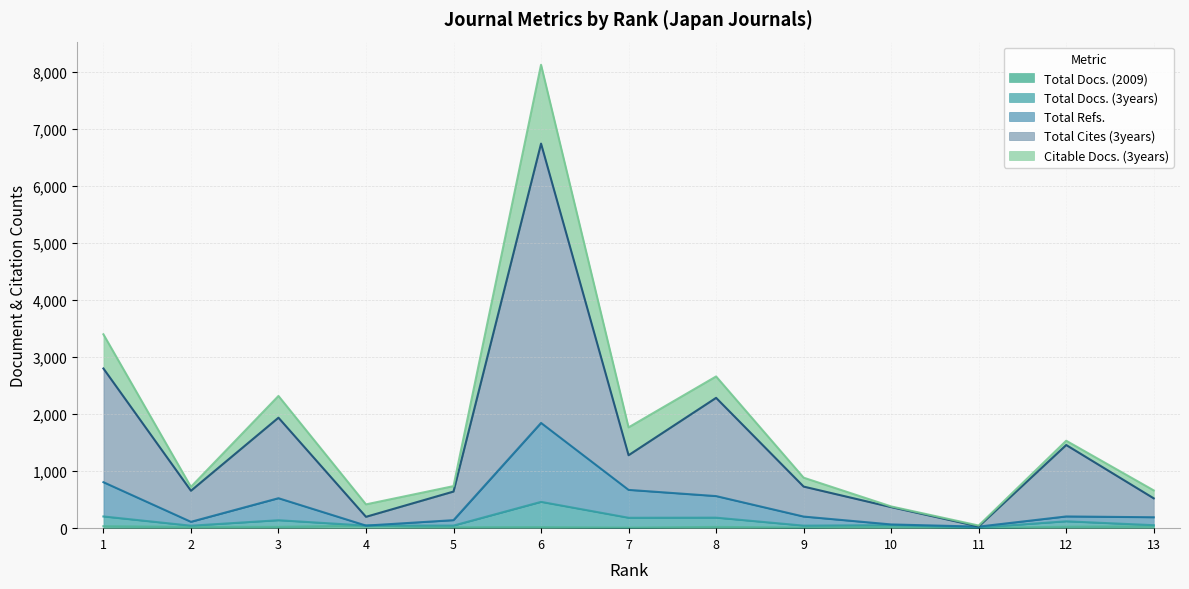

What is the value of the Total Refs. point at the 5th from the left?

140